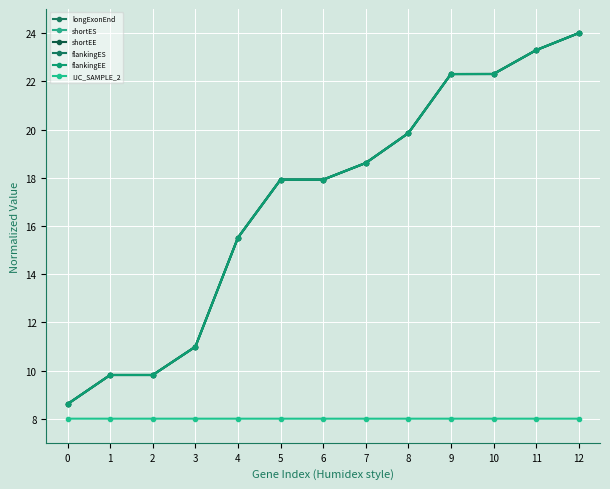

True or false: flankingEE has a value of 8.6 at 4.

False